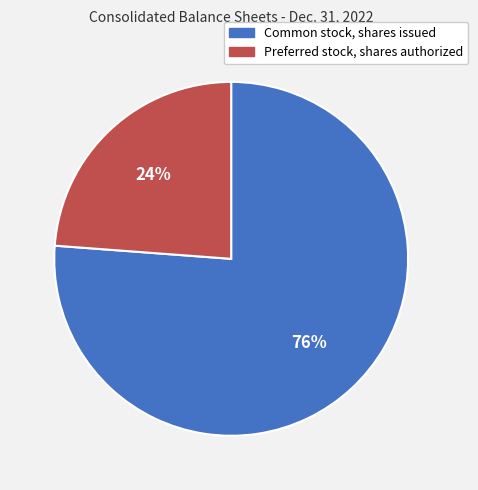

Which slice is the smallest?

Preferred stock, shares authorized